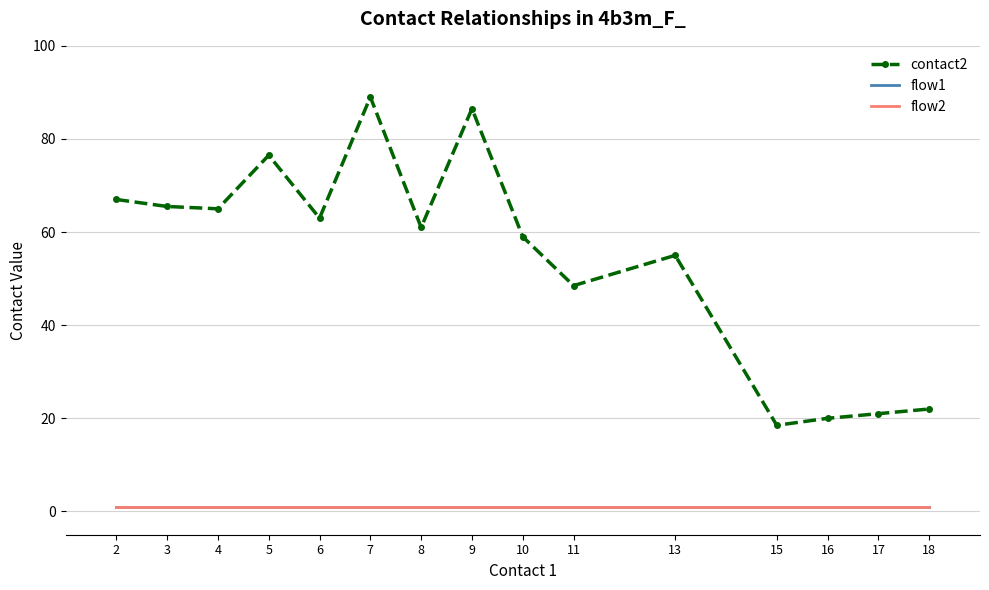

Read the flow2 value at 7.

1.0